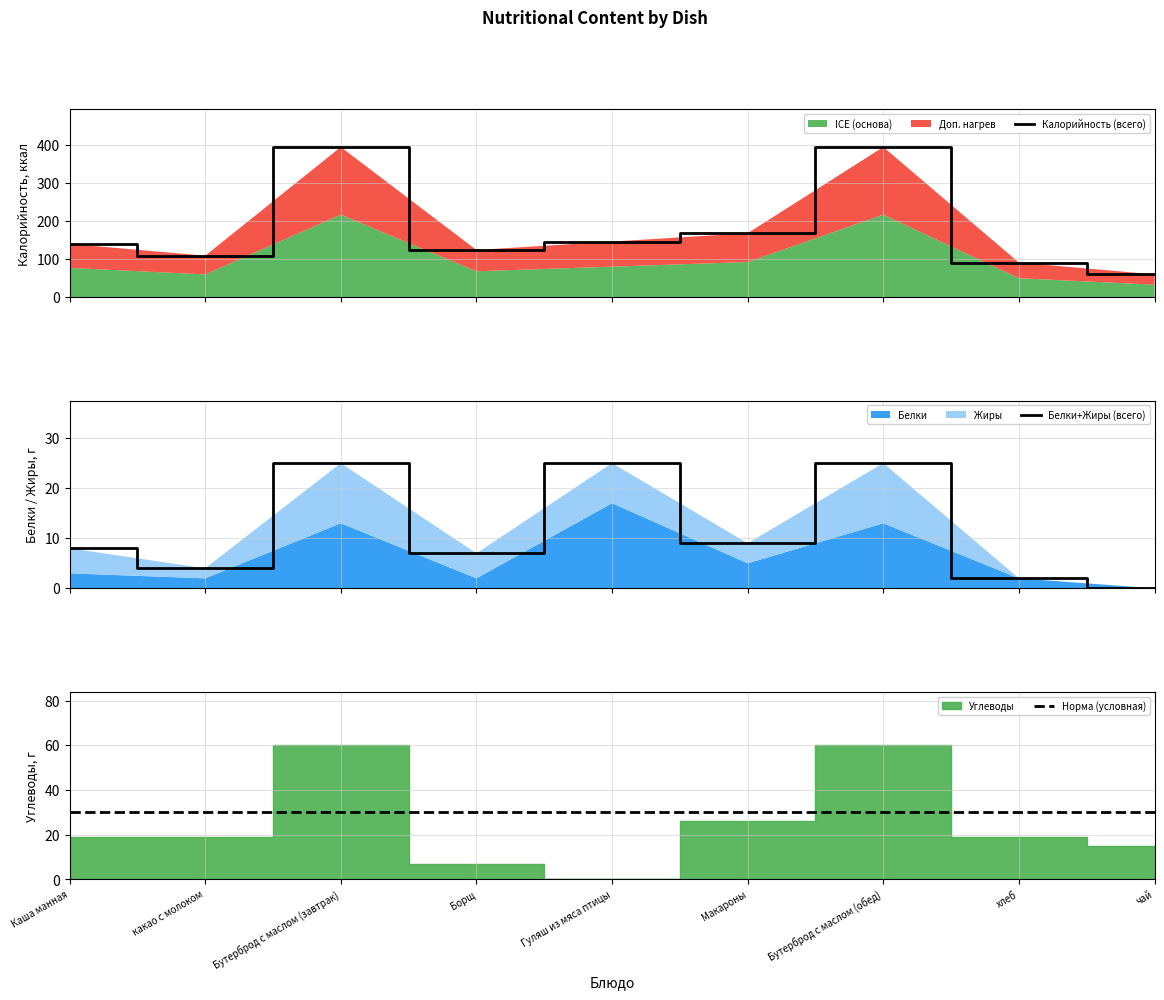

Which series has the largest total across all categories?

Калорийность (всего)